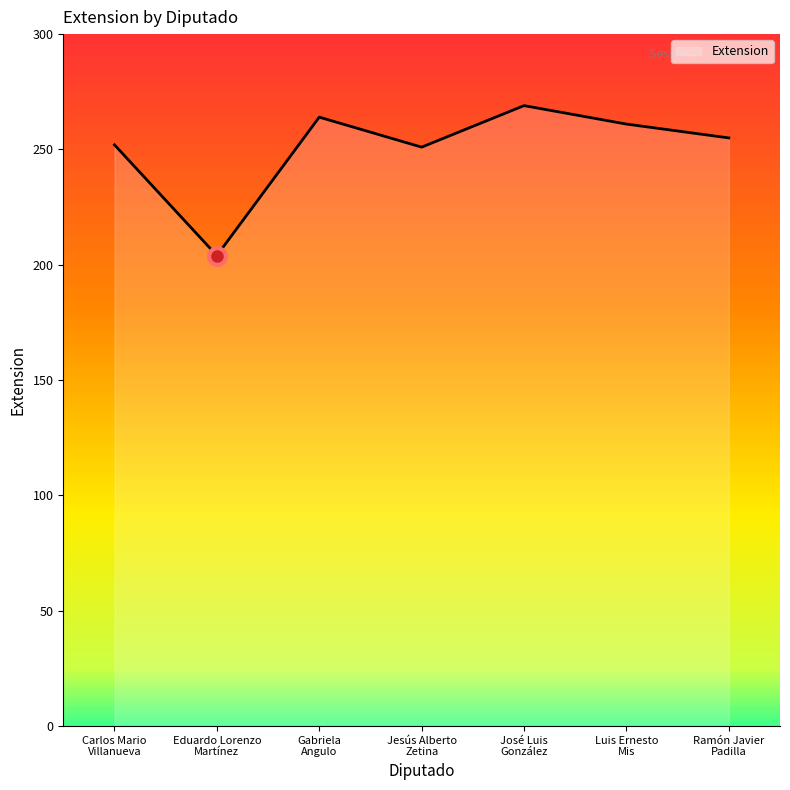

What is the difference between the values at Carlos Mario
Villanueva and Gabriela
Angulo?

12